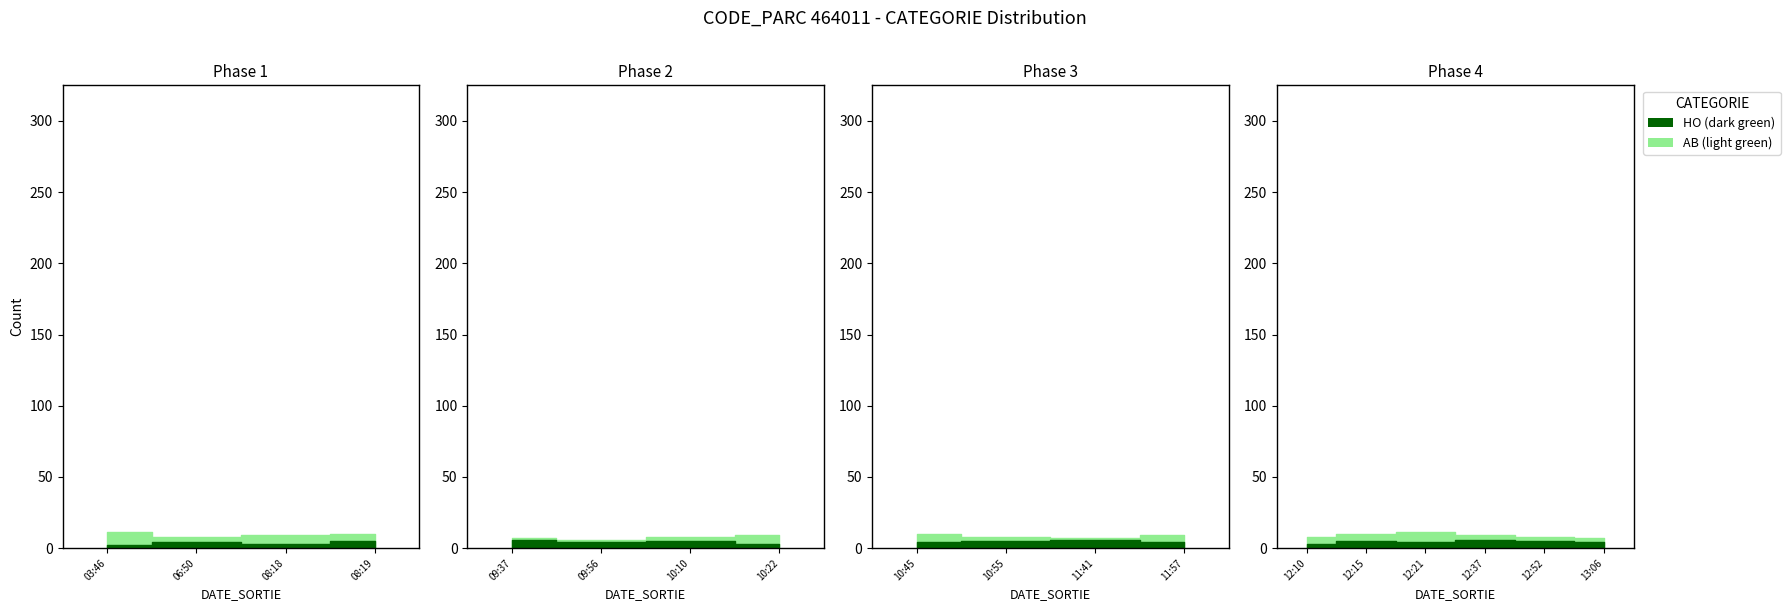

Does the chart display data point markers on the line(s)?

No